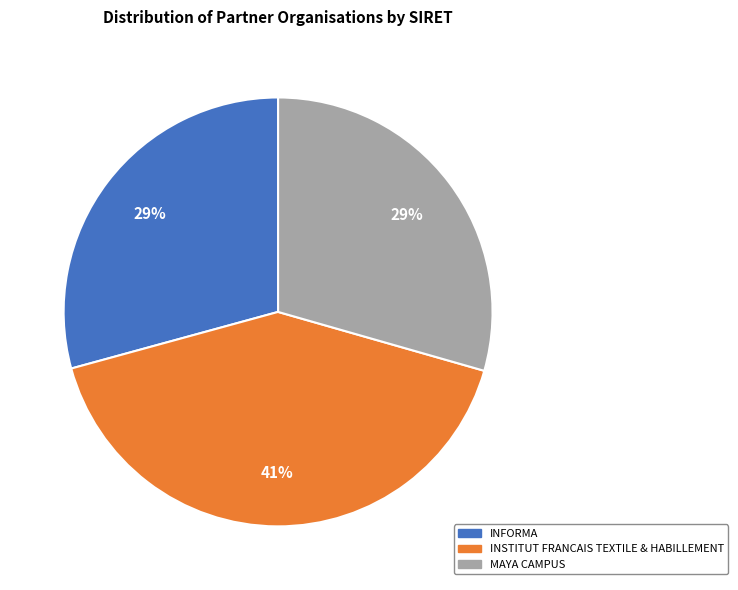

How many segments does this pie chart have?

3